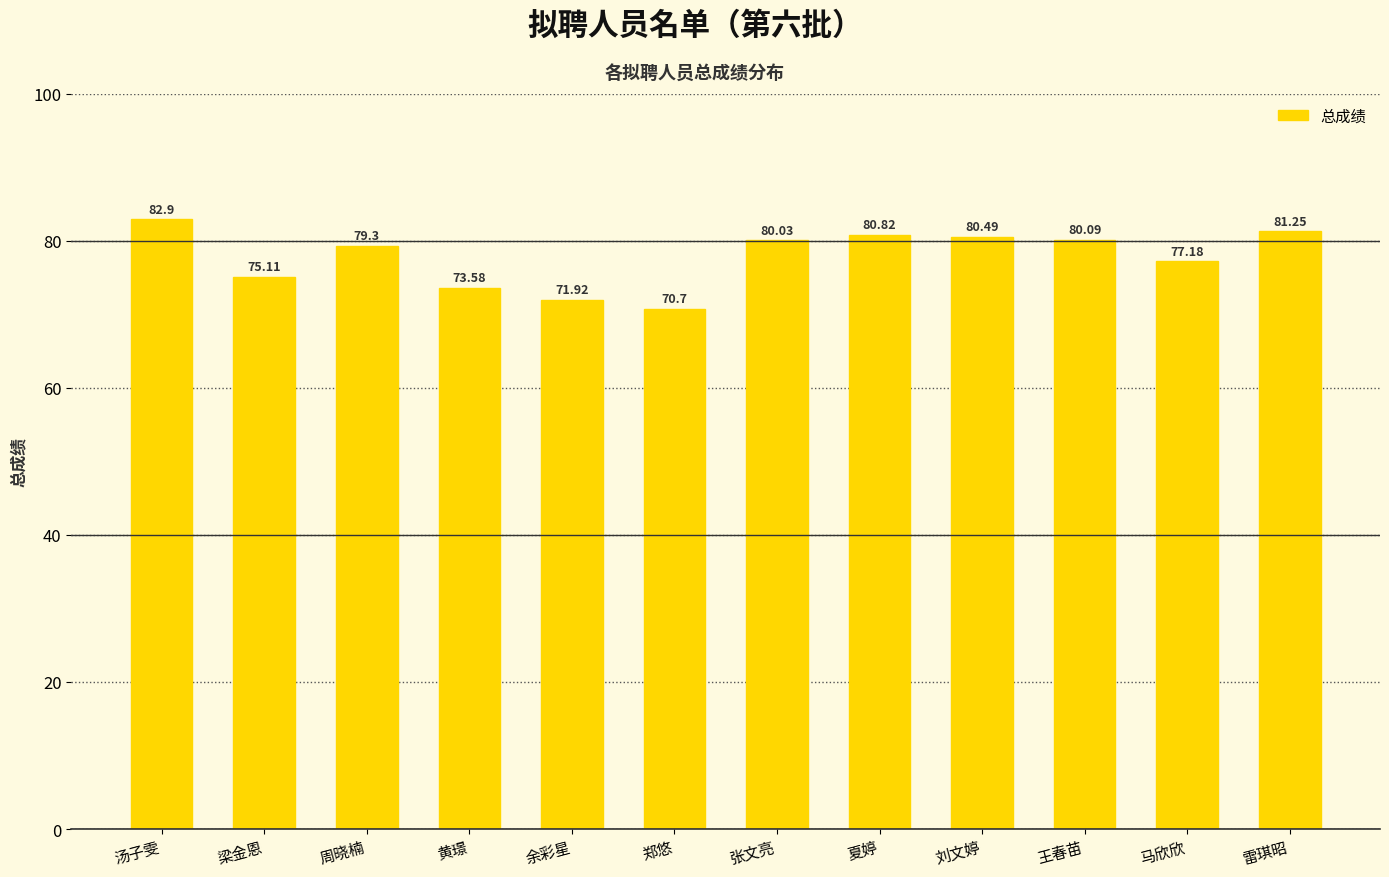

Is it true that the value at 张文亮 is 113.2?

False